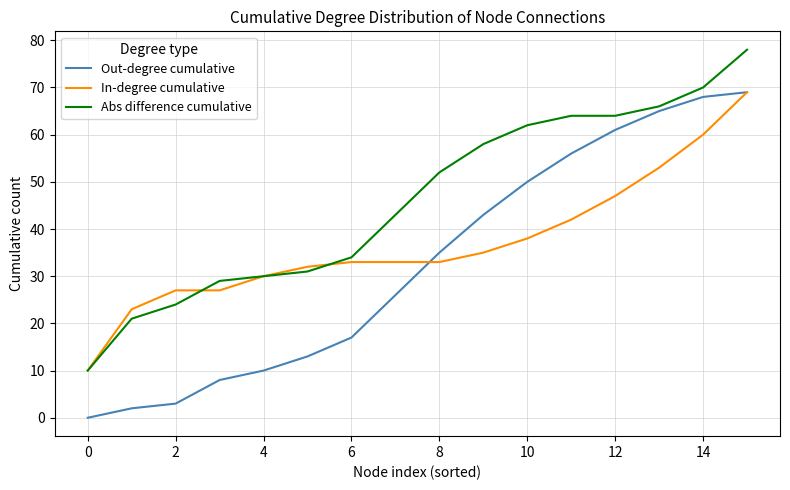

Which series has the widest spread of values?

Out-degree cumulative